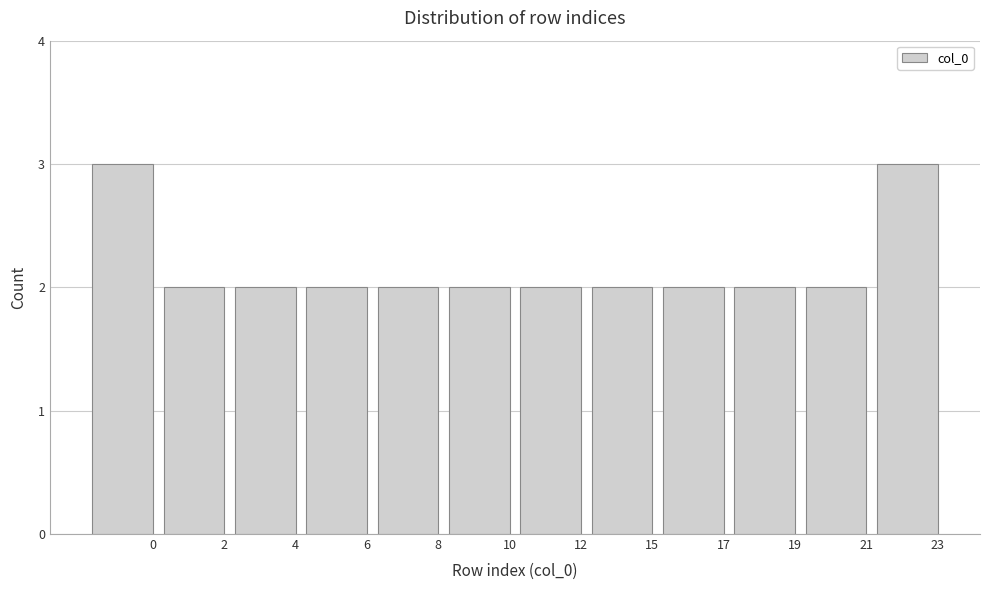

Reading left to right, transcribe all the data shown in this chart.

3	2	2	2	2	2	2	2	2	2	2	3